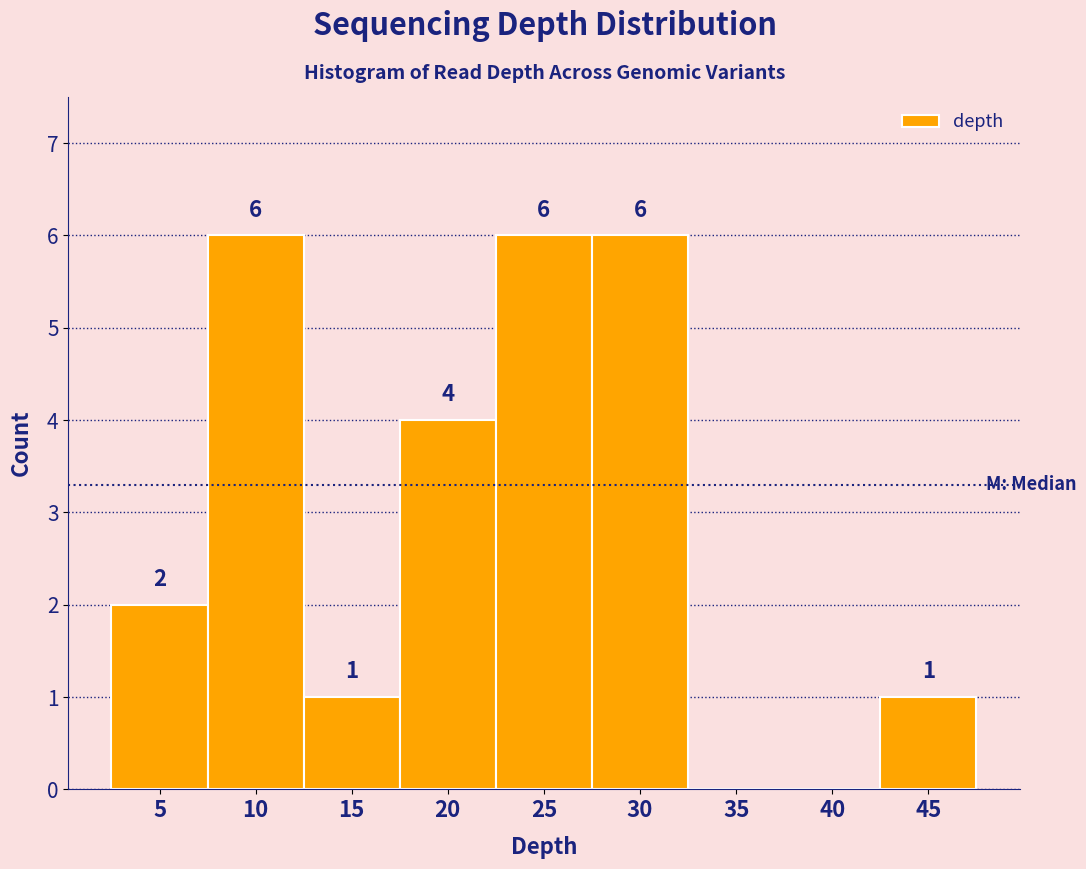

Reading left to right, list all the values displayed in this chart.

5=2	10=6	15=1	20=4	25=6	30=6	35=0	40=0	45=1